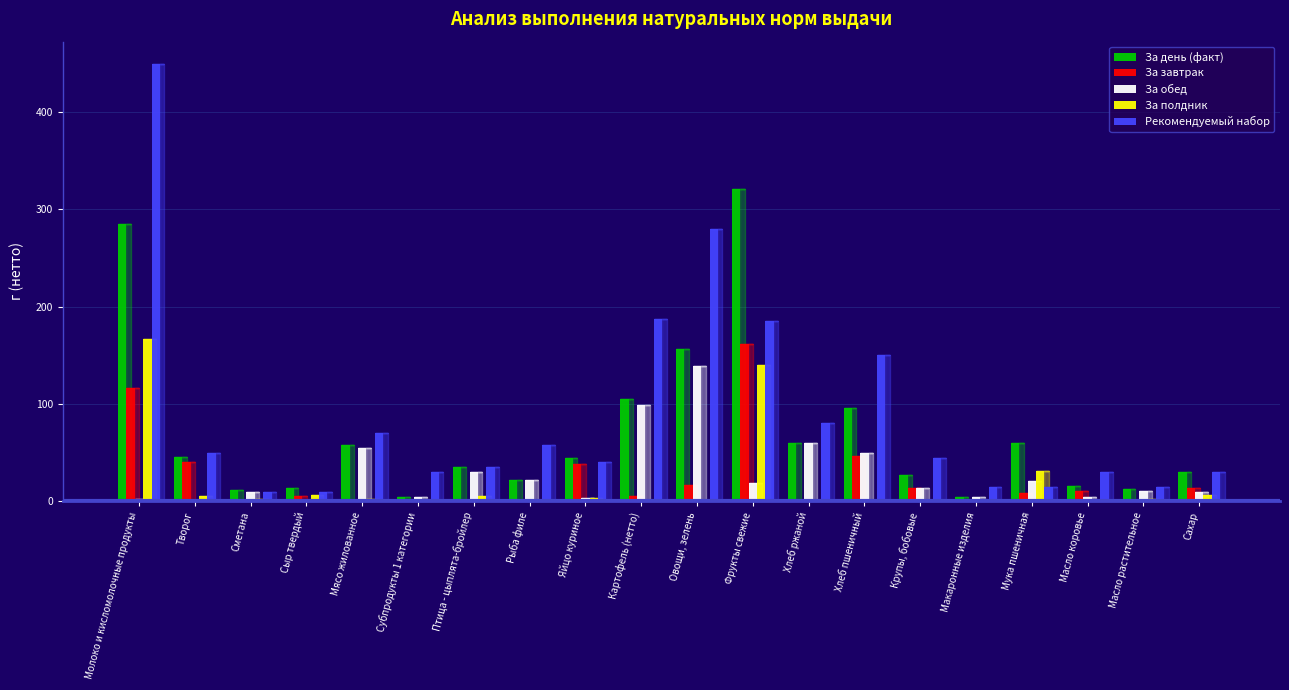

What is the sum of all За обед values?

556.6